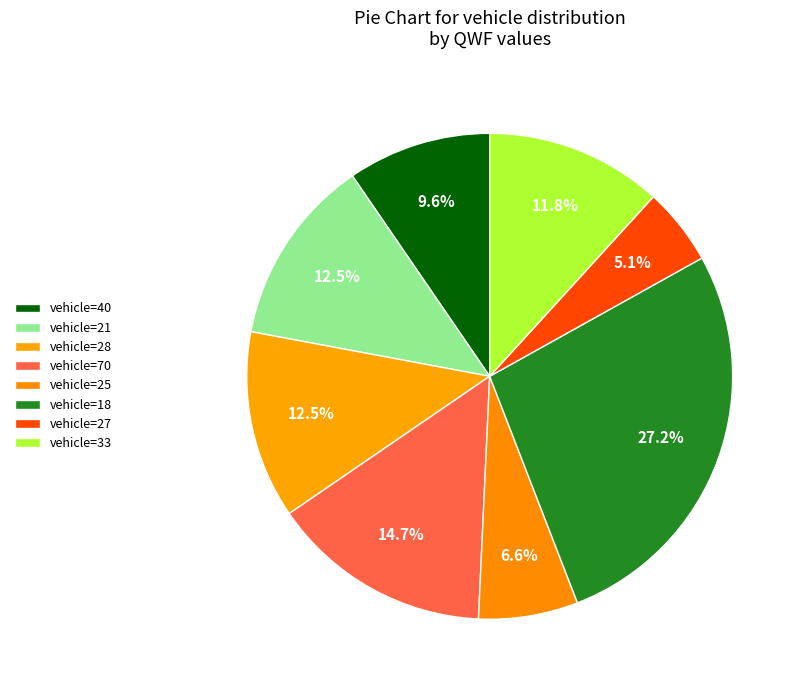

Which category has the smallest portion of the pie?

vehicle=27